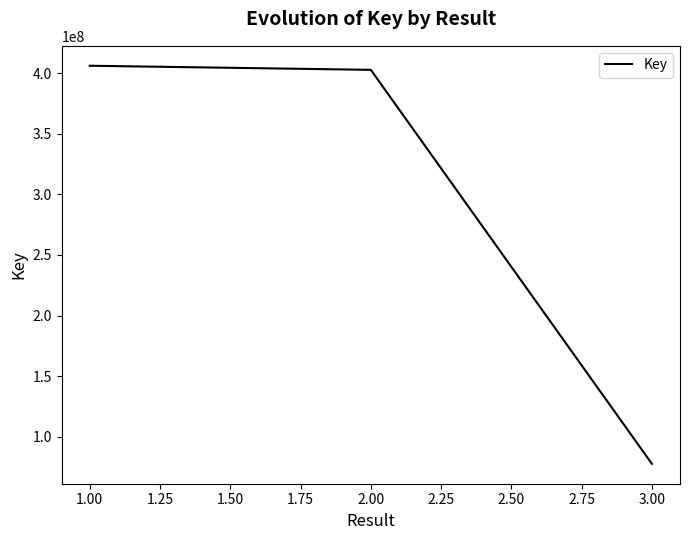

Rank the categories by value from highest to lowest.

1.00, 2.00, 3.00